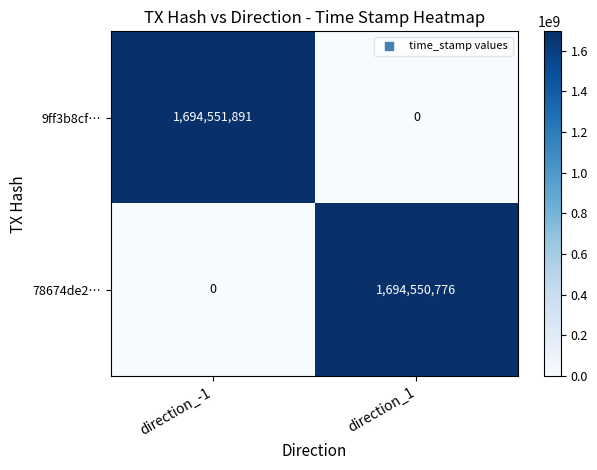

The 78674de2… series shows 1694550776 at direction_1. True or false?

True